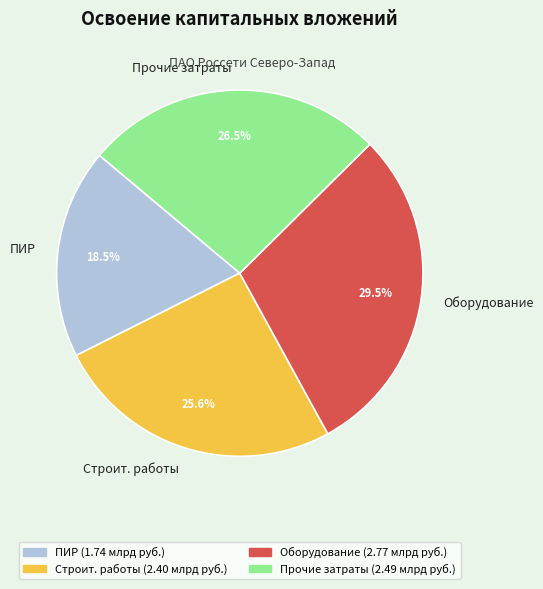

Between Оборудование and Прочие затраты, which is larger?

Оборудование